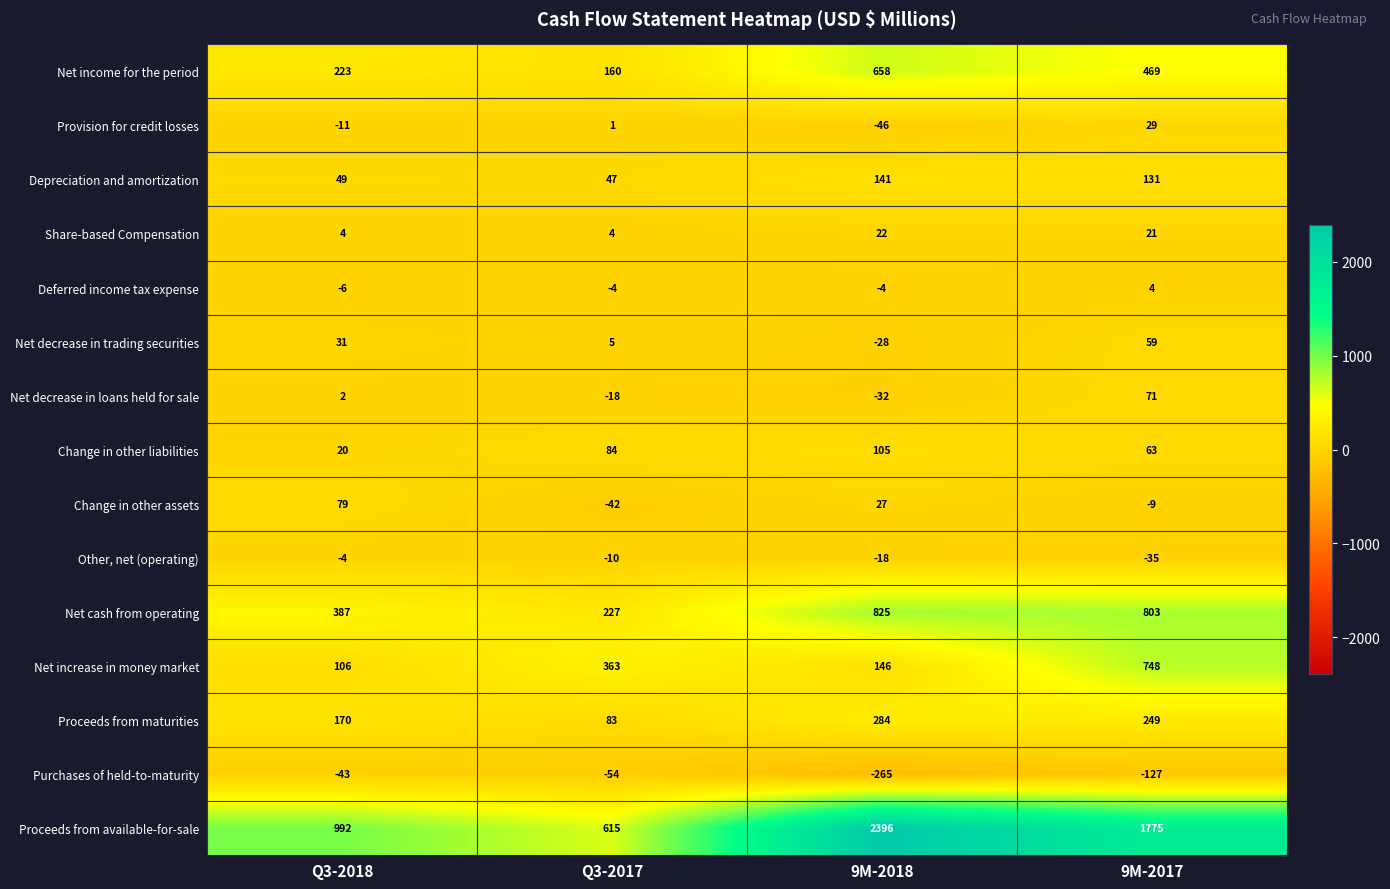

What is the approximate value of Share-based Compensation at 9M-2017, to the nearest 10?

20